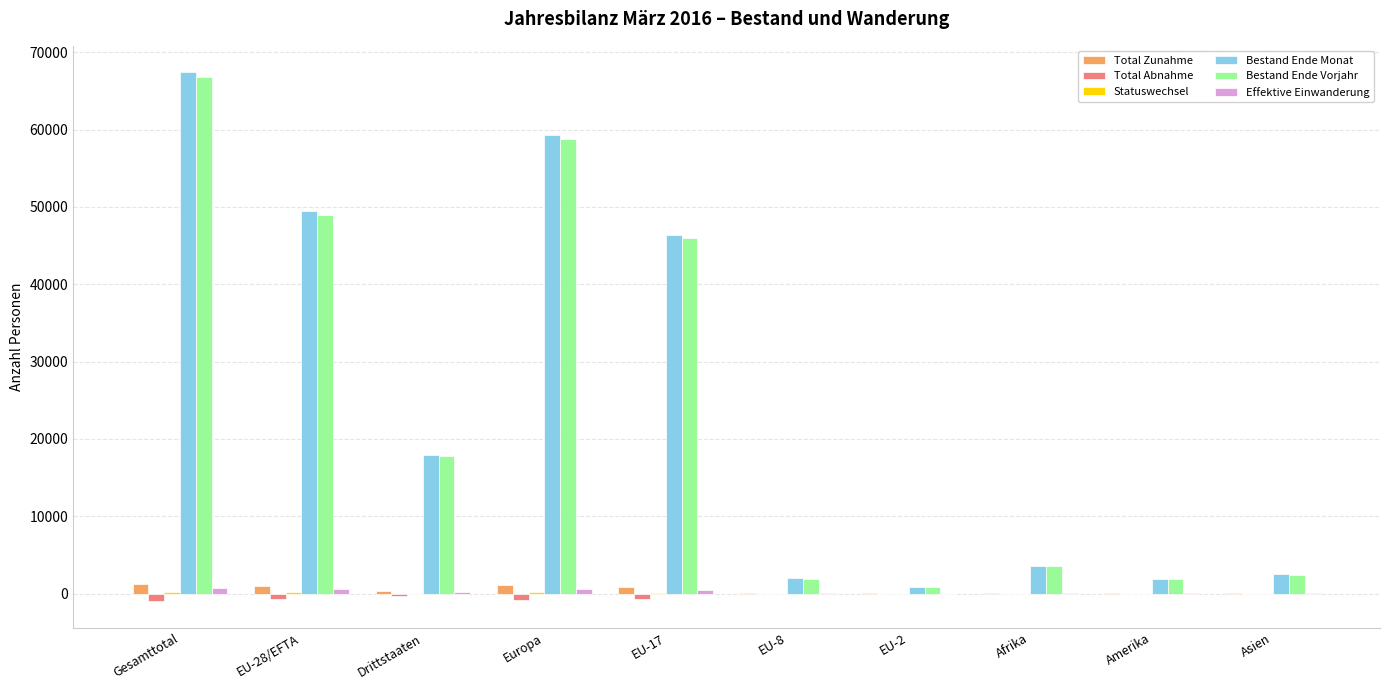

Which series changed the most between Gesamttotal and EU-8?

Bestand Ende Monat